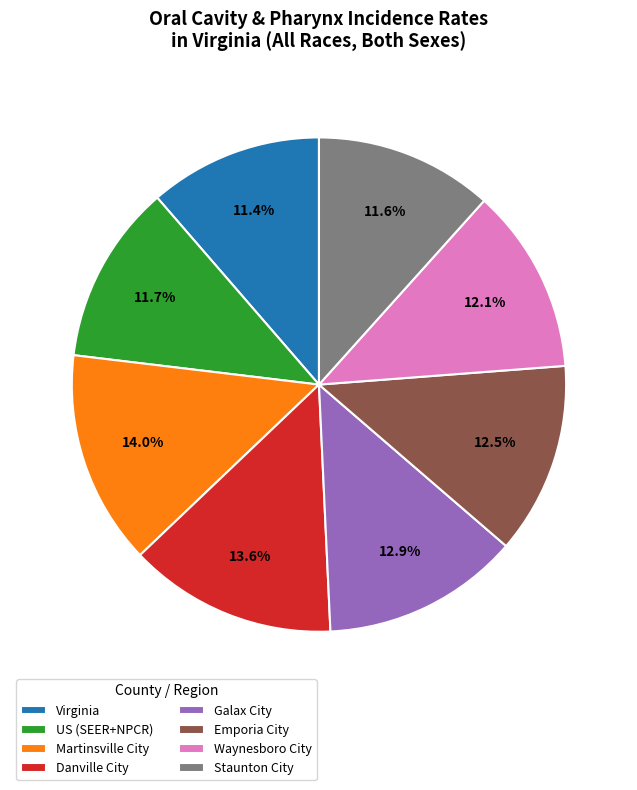

Approximately how many times larger is the value at Emporia City compared to Virginia?

1.1